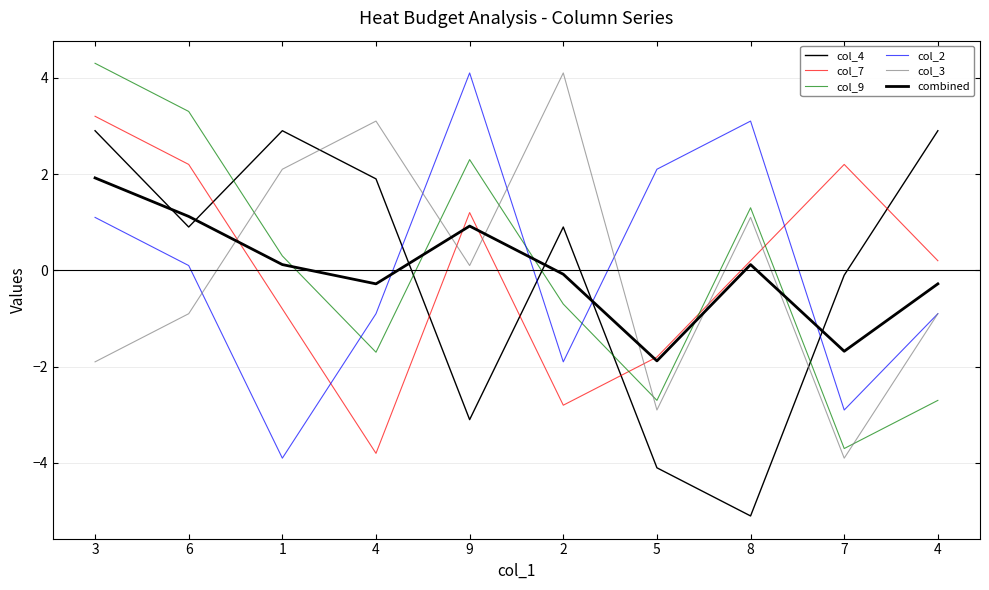

Reading right to left, transcribe all the data shown in this chart.

col_4: 4=2.9	7=-0.1	8=-5.1	5=-4.1	2=0.9	9=-3.1	4=1.9	1=2.9	6=0.9	3=2.9
col_7: 4=0.2	7=2.2	8=0.2	5=-1.8	2=-2.8	9=1.2	4=-3.8	1=-0.8	6=2.2	3=3.2
col_9: 4=-2.7	7=-3.7	8=1.3	5=-2.7	2=-0.7	9=2.3	4=-1.7	1=0.3	6=3.3	3=4.3
col_2: 4=-0.9	7=-2.9	8=3.1	5=2.1	2=-1.9	9=4.1	4=-0.9	1=-3.9	6=0.1	3=1.1
col_3: 4=-0.9	7=-3.9	8=1.1	5=-2.9	2=4.1	9=0.1	4=3.1	1=2.1	6=-0.9	3=-1.9
combined: 4=-0.3	7=-1.7	8=0.1	5=-1.9	2=-0.1	9=0.9	4=-0.3	1=0.1	6=1.1	3=1.9